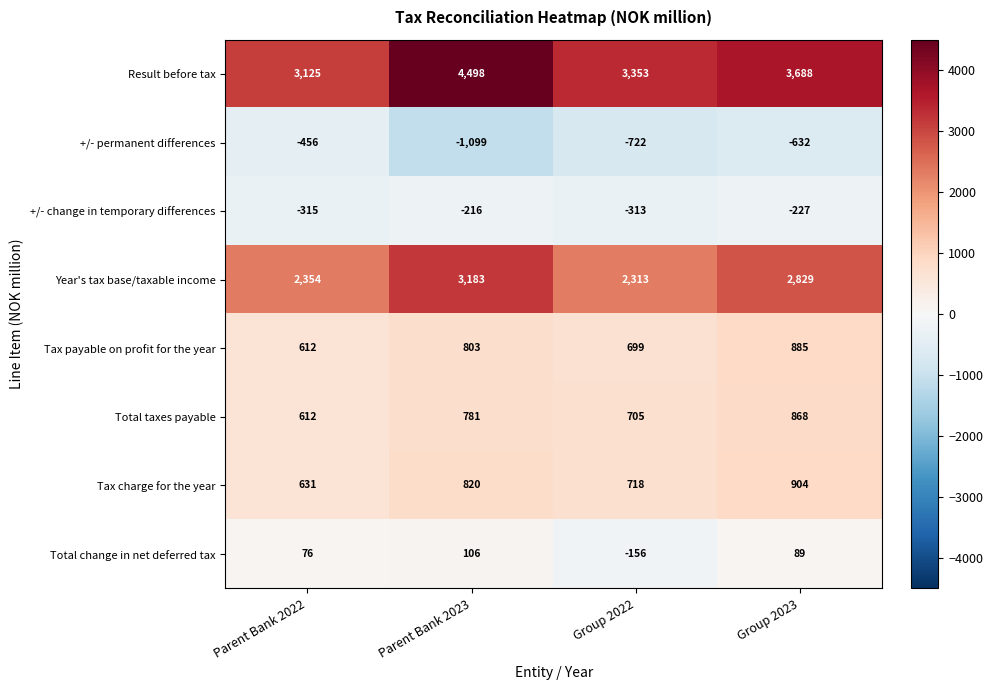

What is the difference between the maximum and minimum values in the +/- permanent differences series?

643